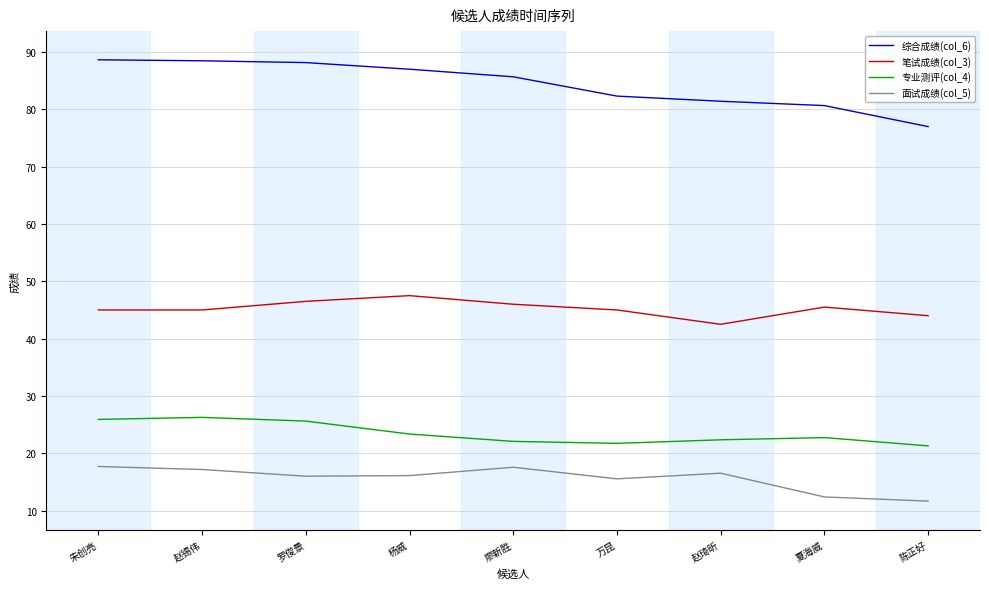

What are all the series names shown in the legend?

综合成绩(col_6), 笔试成绩(col_3), 专业测评(col_4), 面试成绩(col_5)